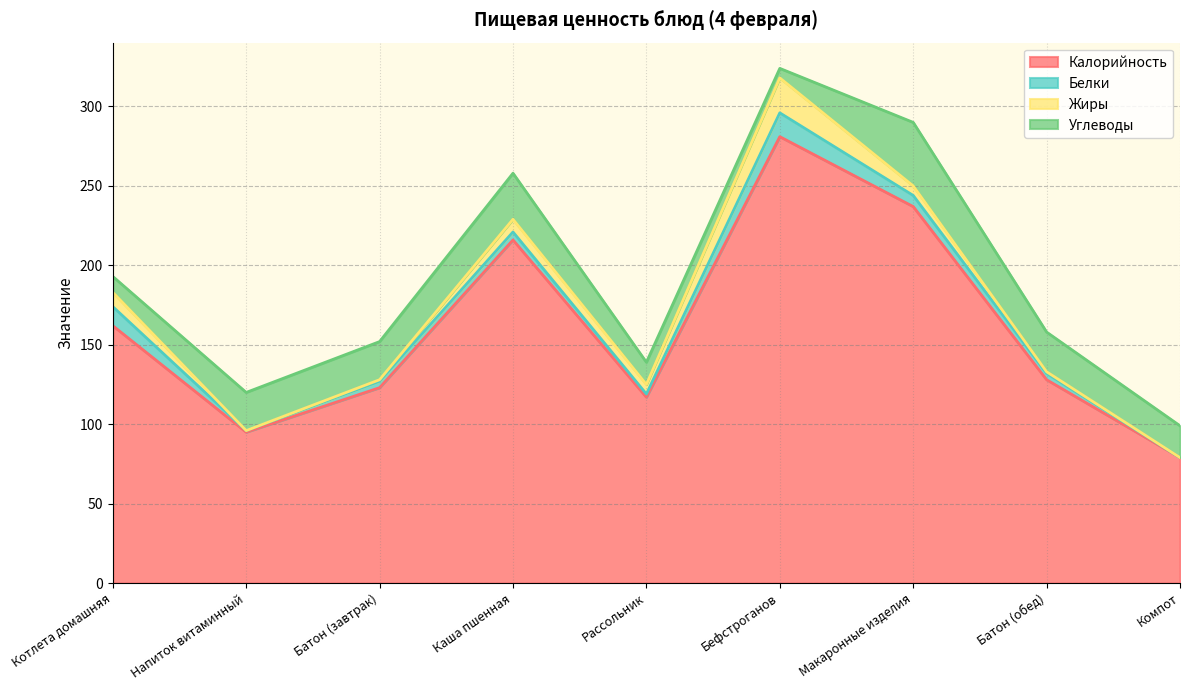

What is the difference between the maximum and minimum values in the Жиры series?

22